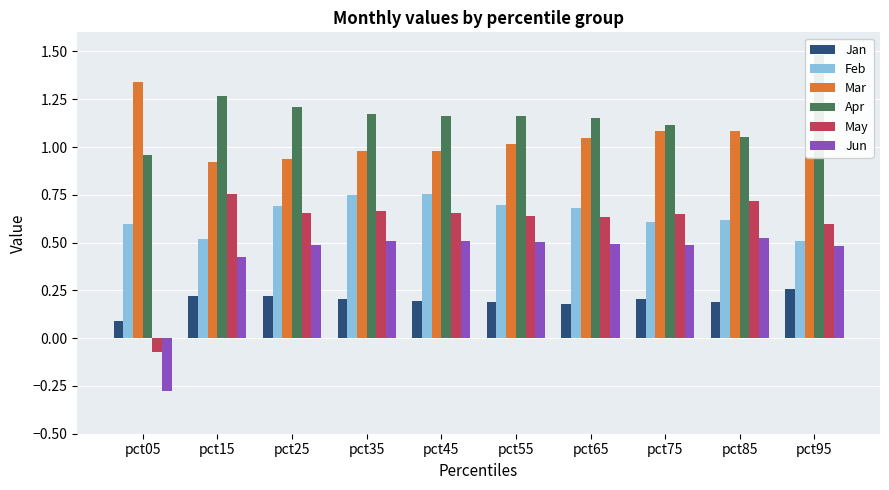

How many series are shown in this chart?

6